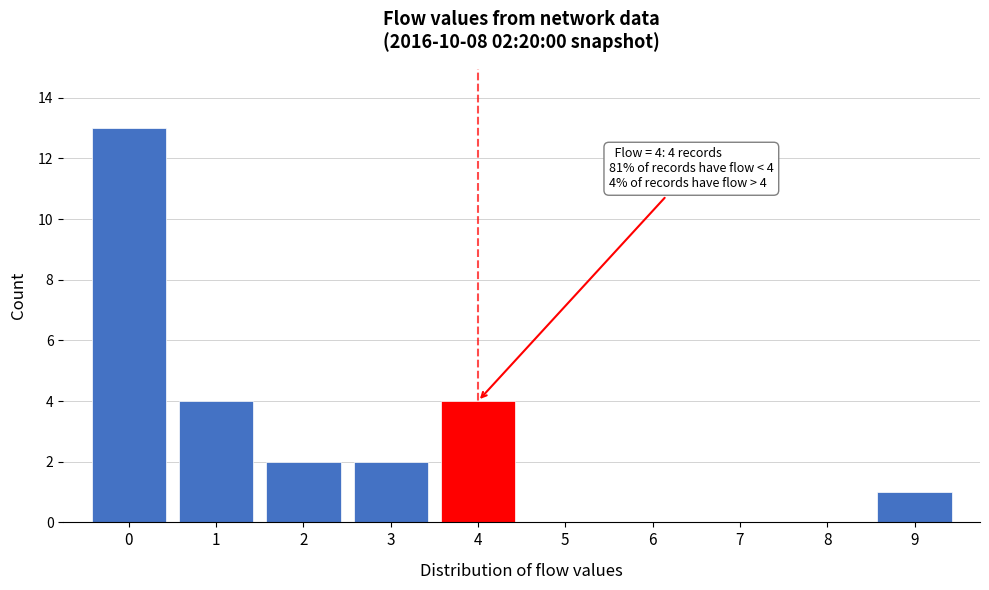

Which range on the x-axis has the tallest bar?

-0.5 to 0.5